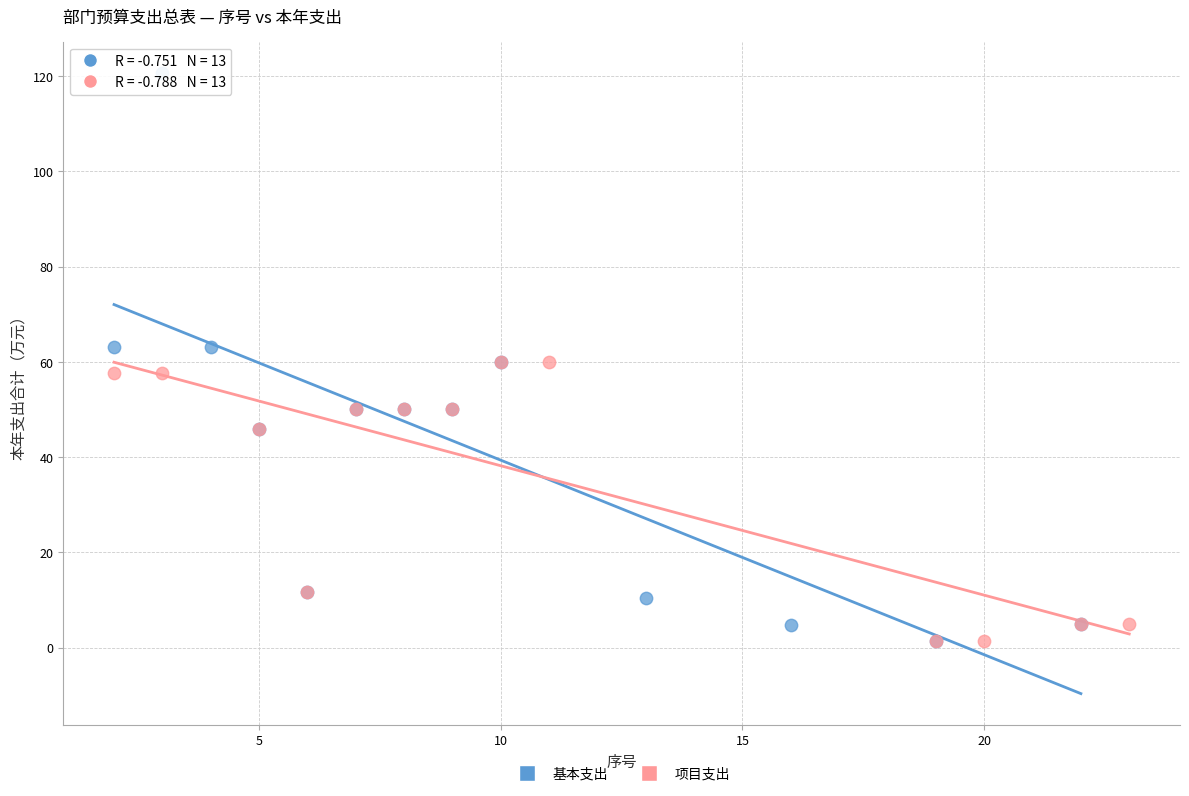

Which series has the widest spread of Y values?

基本支出